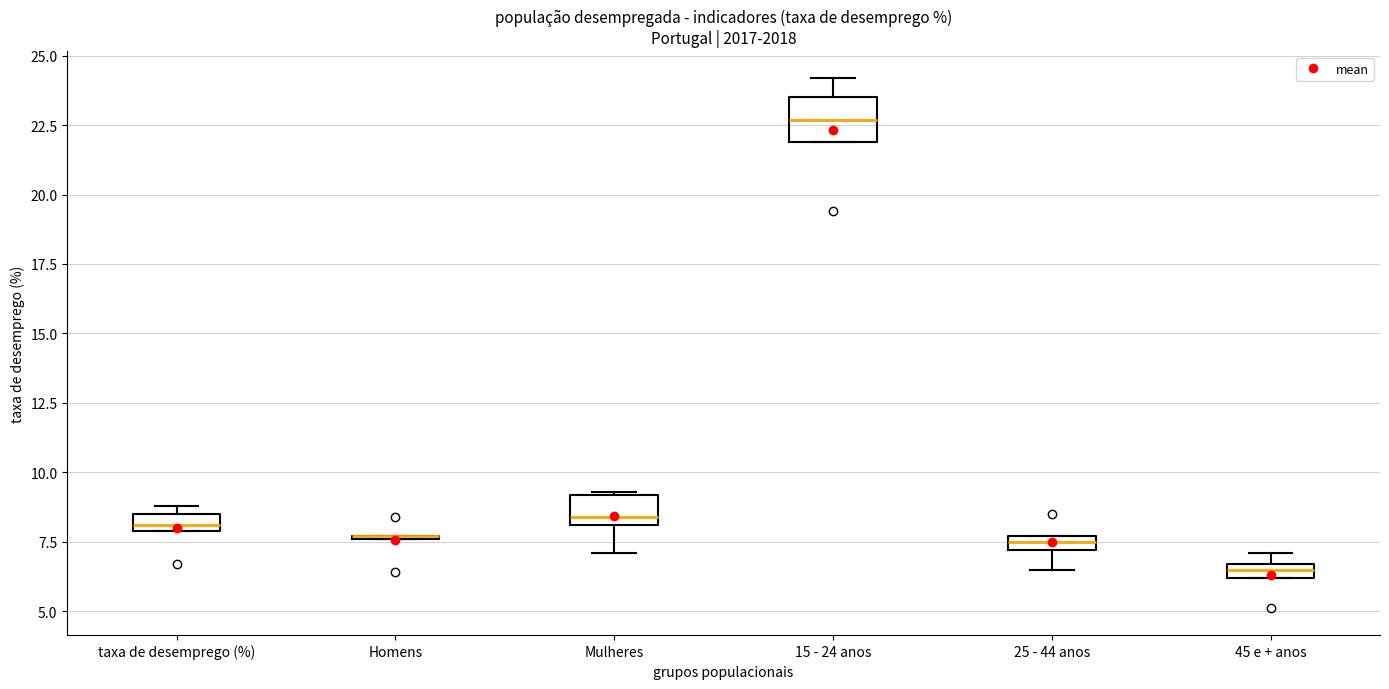

Where does the median line of the box for 15 - 24 anos sit on the y-axis? The values are not printed on the chart, so give them approximately, as read against the axis.

22.5